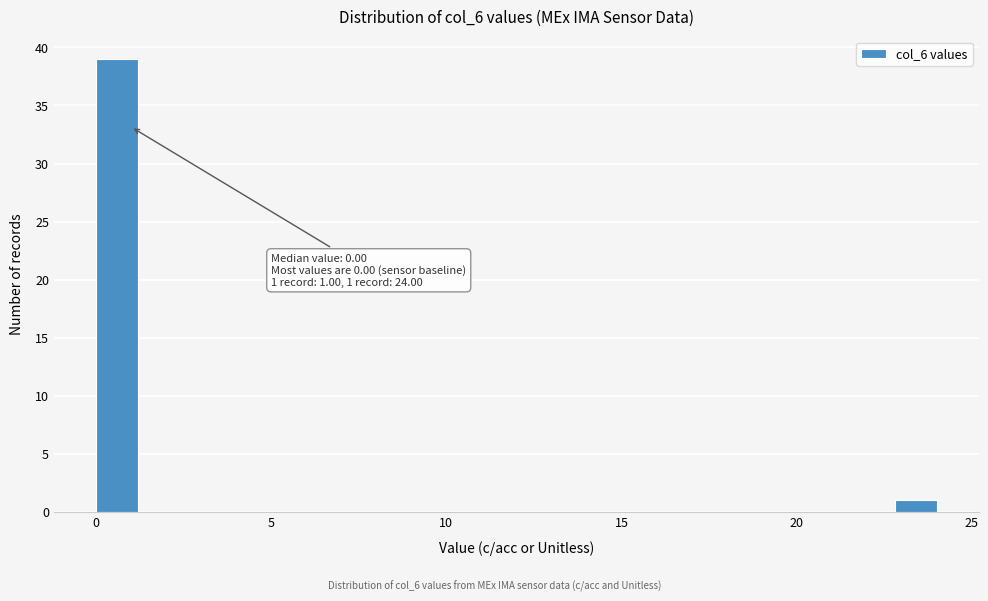

Read against the x-axis, roughly where is the centre of the tallest bar?

0.5